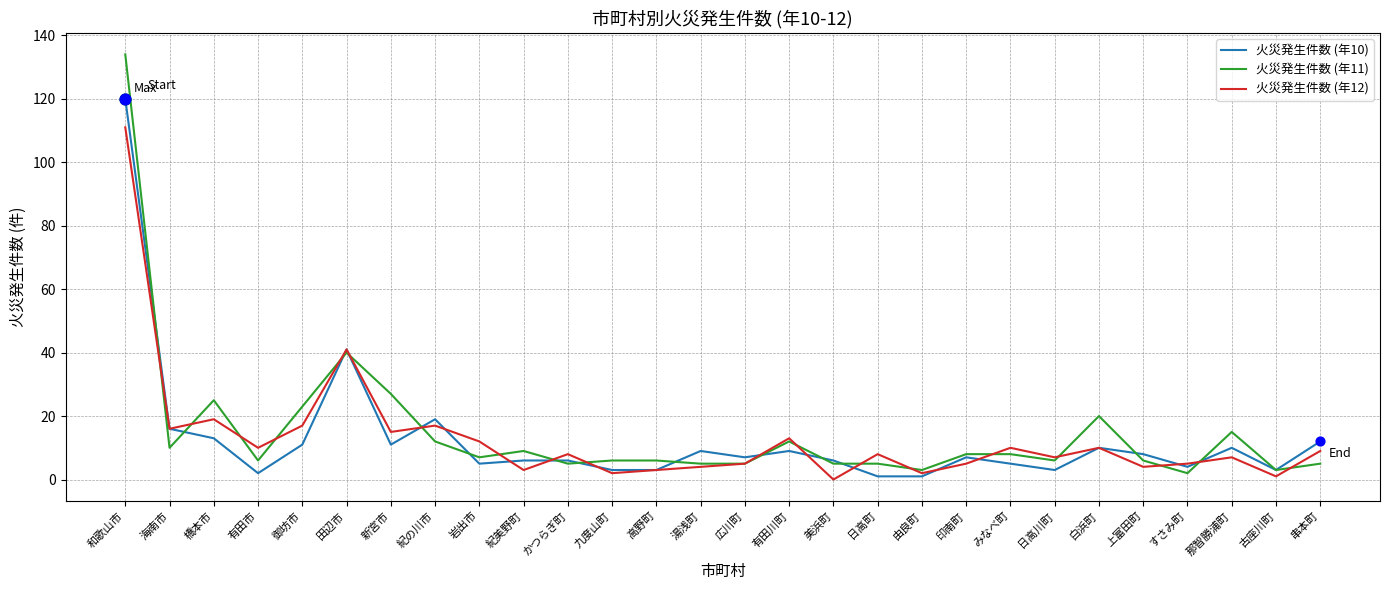

What is the total value across all series at 日高川町?

16